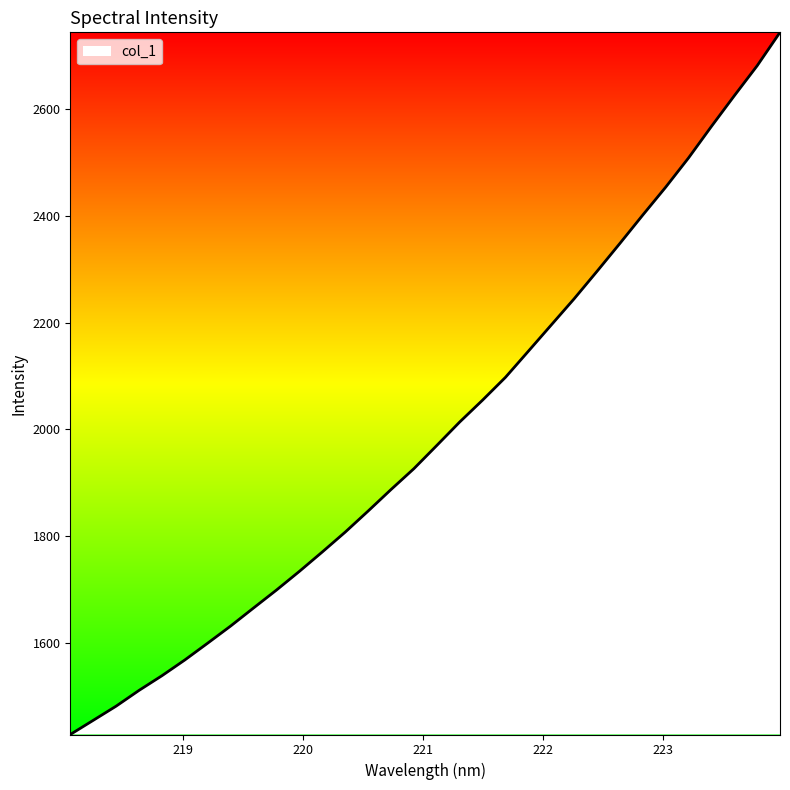

What is the minimum value shown in the chart?

1428.2